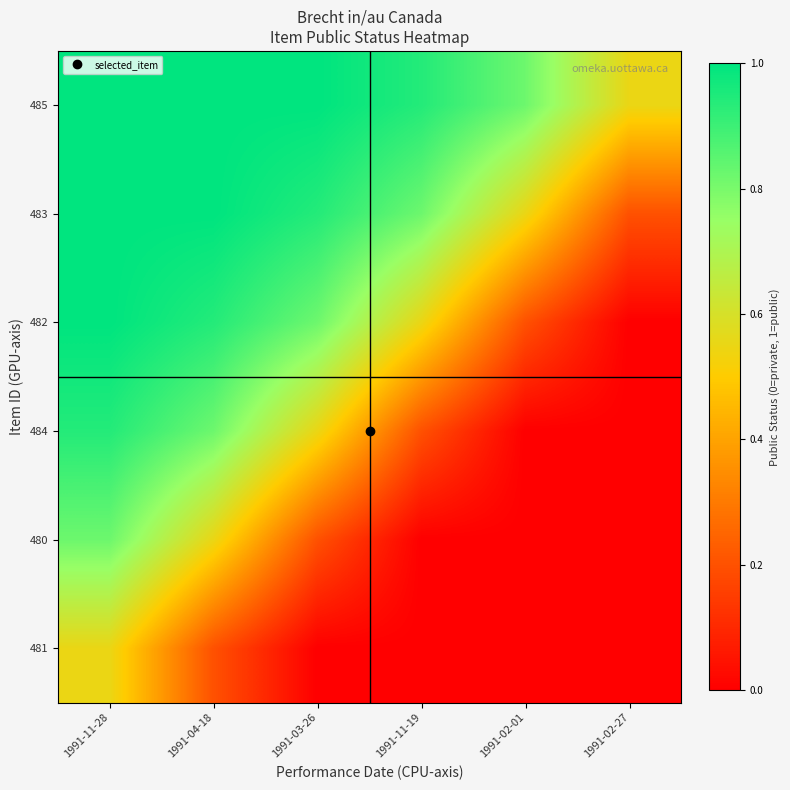

Count the number of categories in the chart.

6